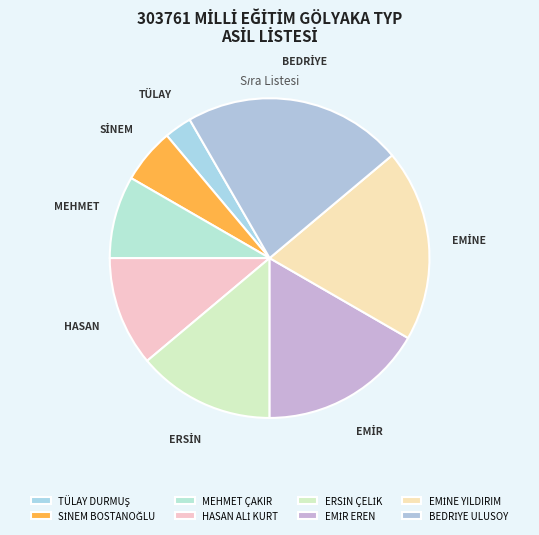

How many slices are in this pie chart?

8